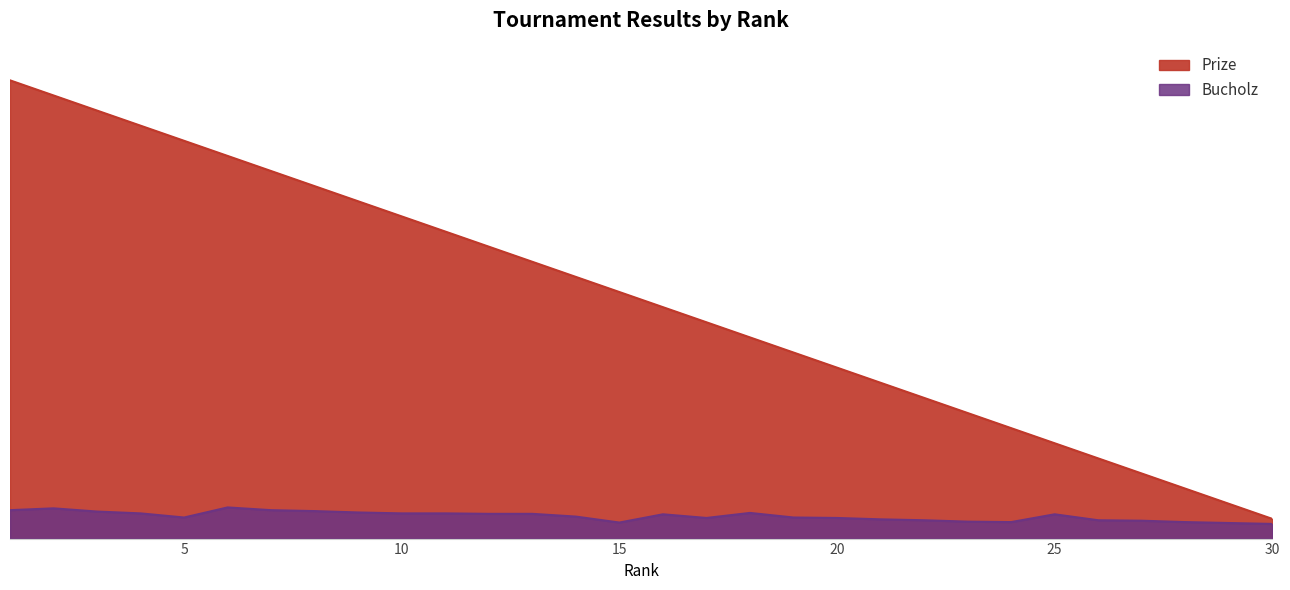

True or false: Prize and Bucholz cross at least once.

False